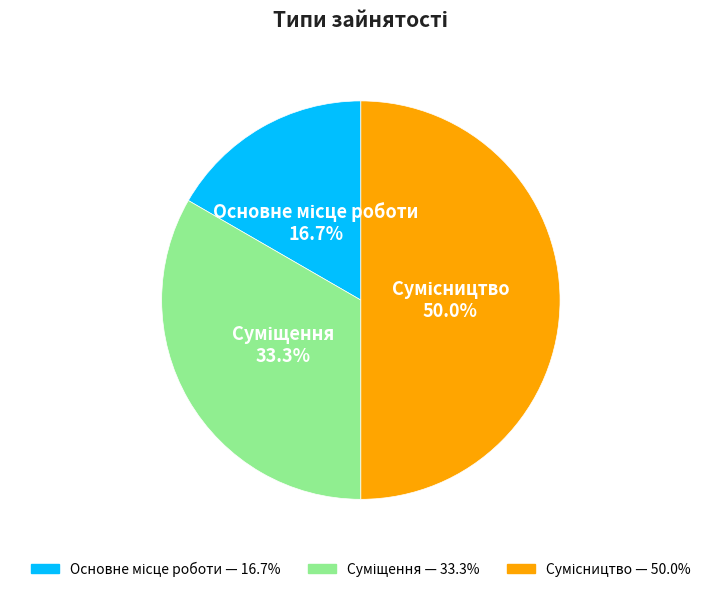

How many segments does this pie chart have?

3